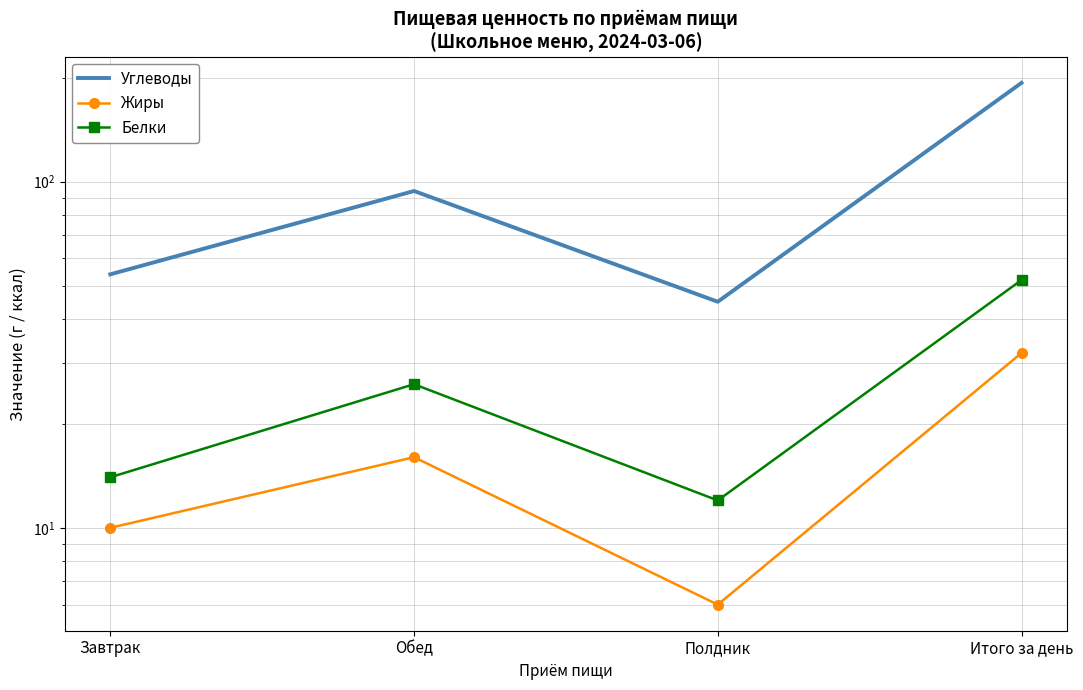

At which category is the sum across all series the highest?

Итого за день